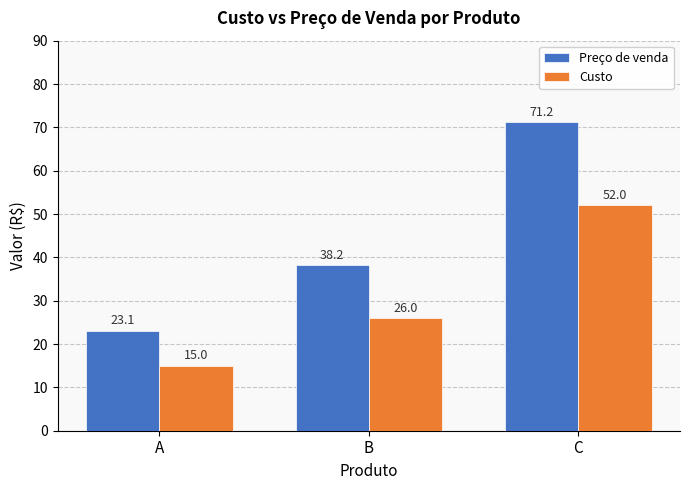

Reading right to left, what are all the values shown in this chart?

Preço de venda: 71.2	38.2	23.1
Custo: 52.0	26.0	15.0